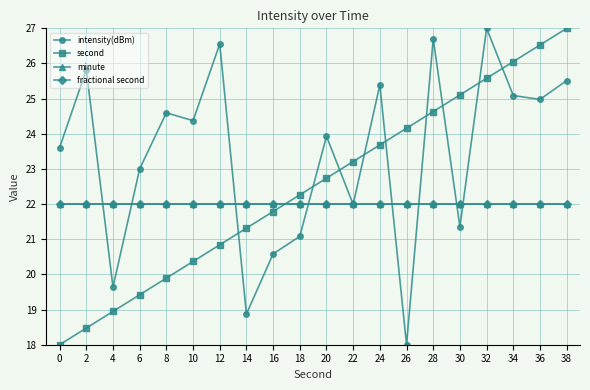

Is this an area chart (filled region under the line)?

No